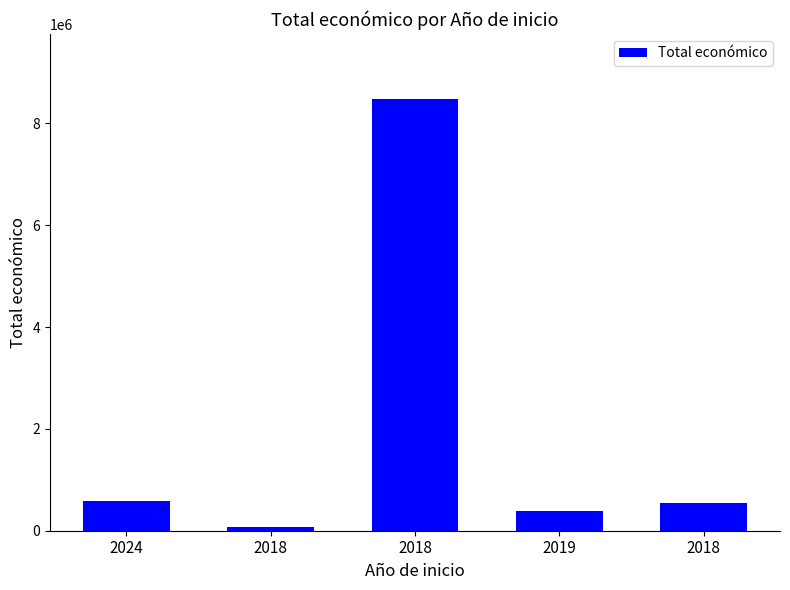

True or false: the data shows 539000 at 2018.

True